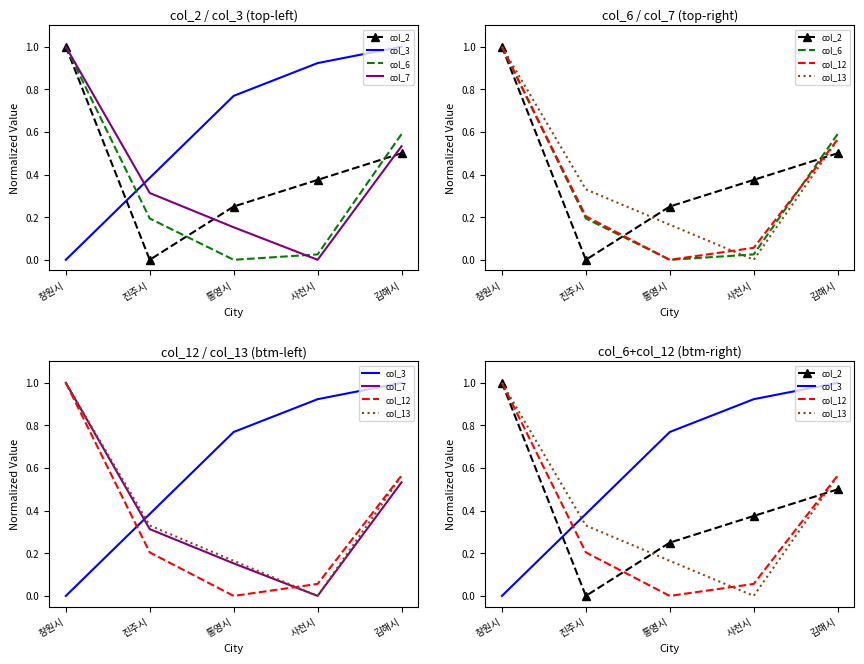

The col_2 series shows 0.7 at 김해시. True or false?

False